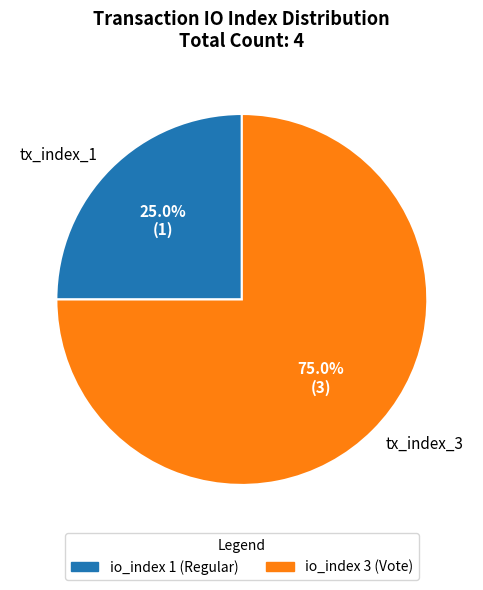

Combined, do tx_index_1 and tx_index_3 account for over 50%?

Yes